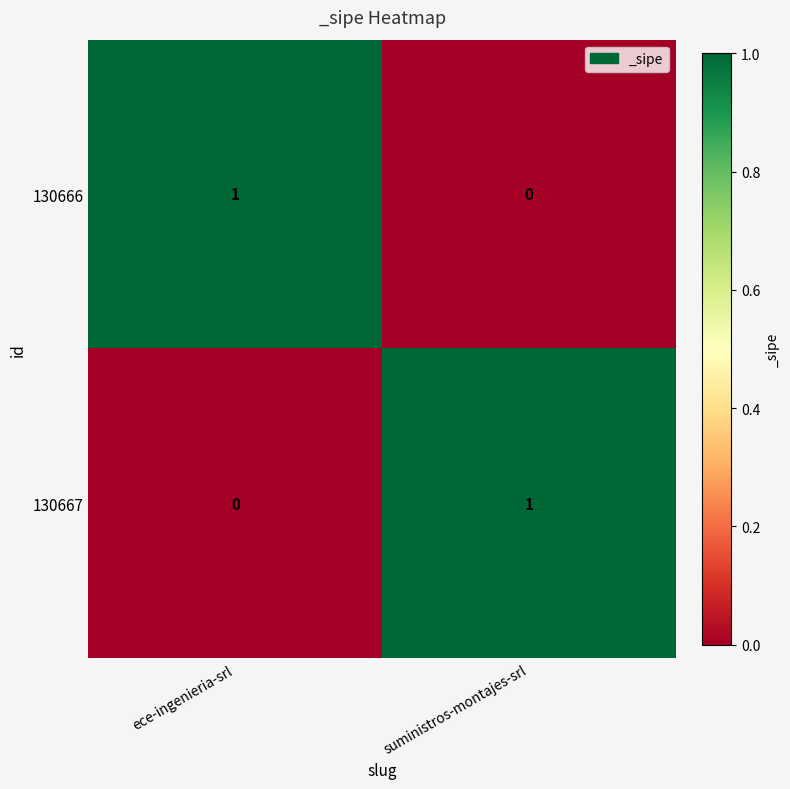

The 130666 series shows 1 at ece-ingenieria-srl. True or false?

True